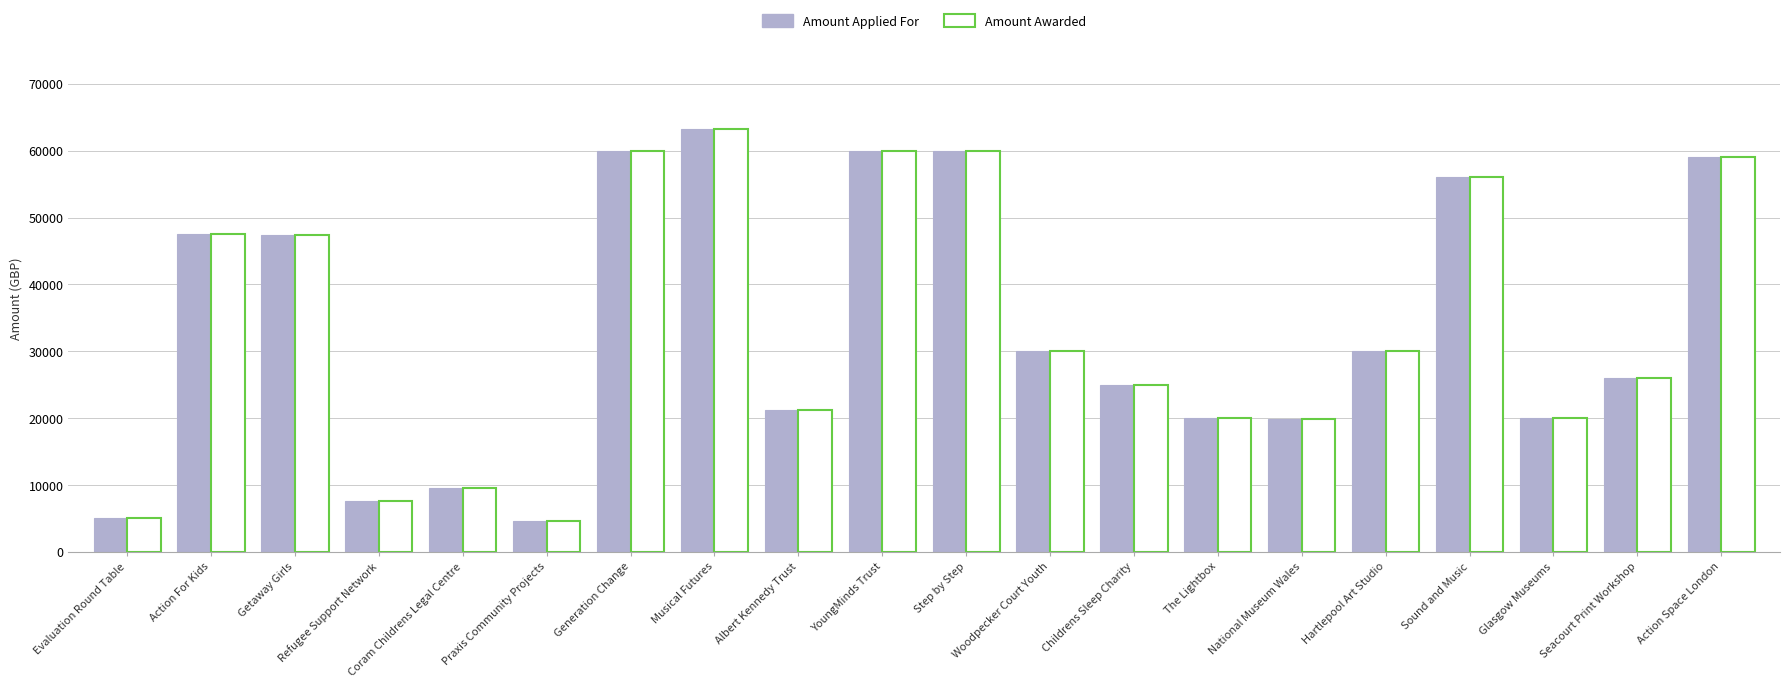

Is it true that Amount Awarded equals 47416.0 at Getaway Girls?

True